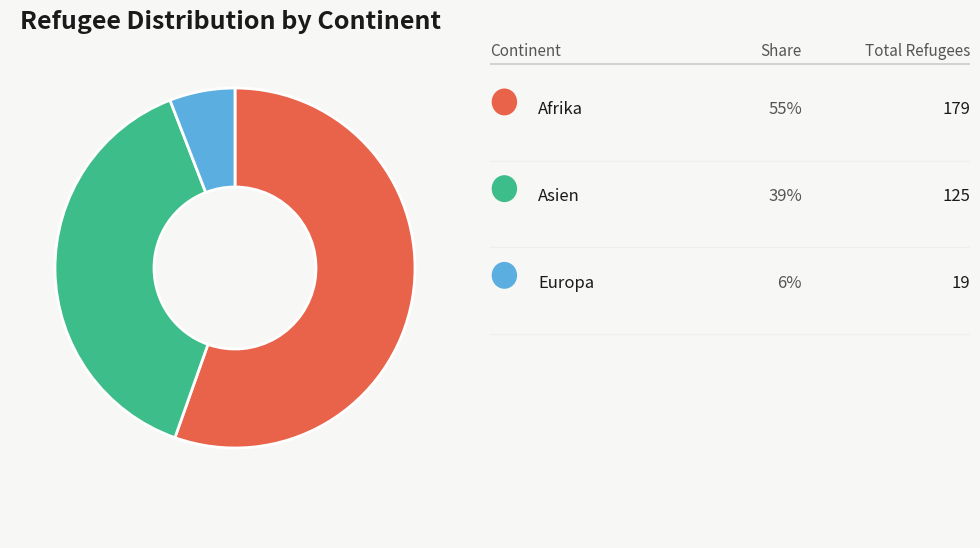

Count the number of slices in the pie.

3